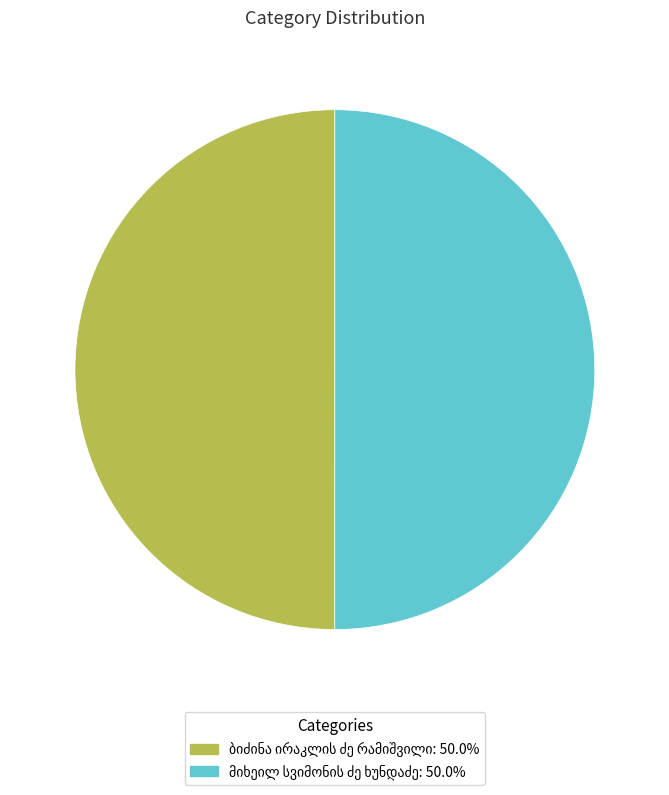

What percentage is NOT represented by ბიძინა ირაკლის ძე რამიშვილი?

50.0%